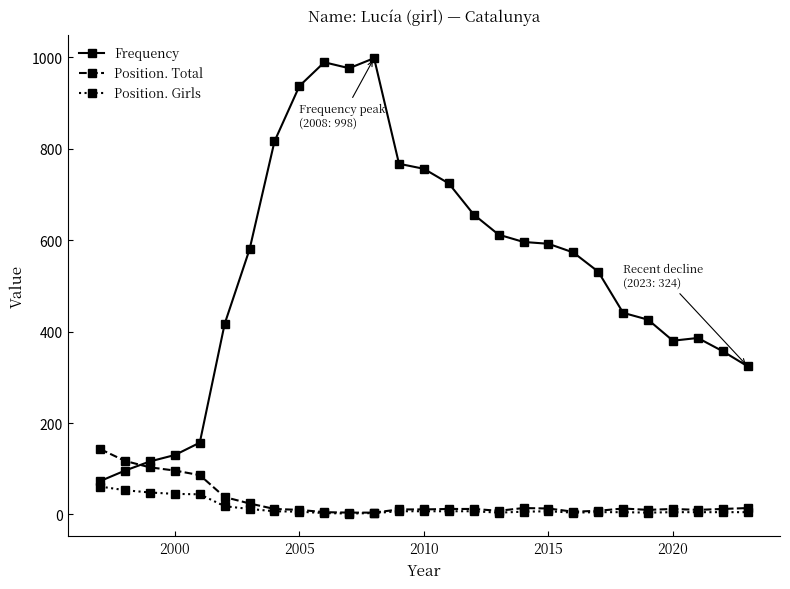

At how many categories does at least one series exceed 103?

27